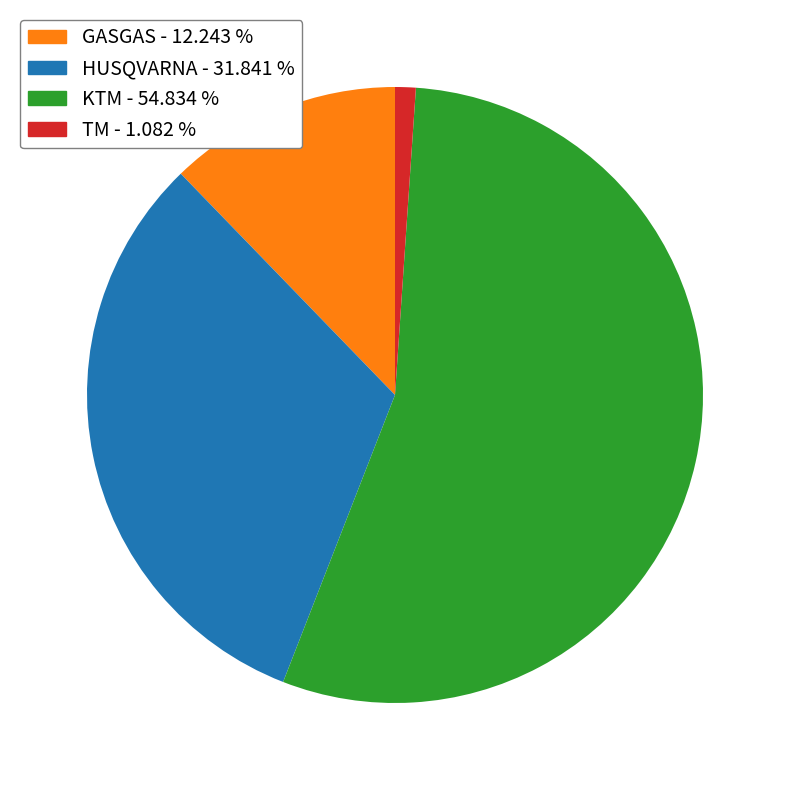

Which has a higher value, GASGAS - 12.243 % or KTM - 54.834 %?

KTM - 54.834 %